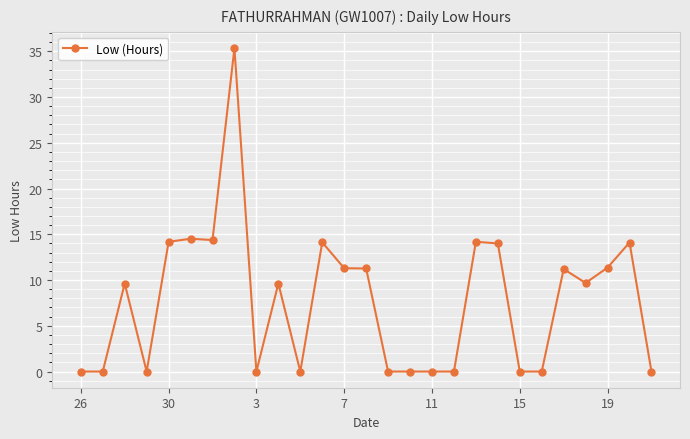

What is the greatest value displayed?

35.4